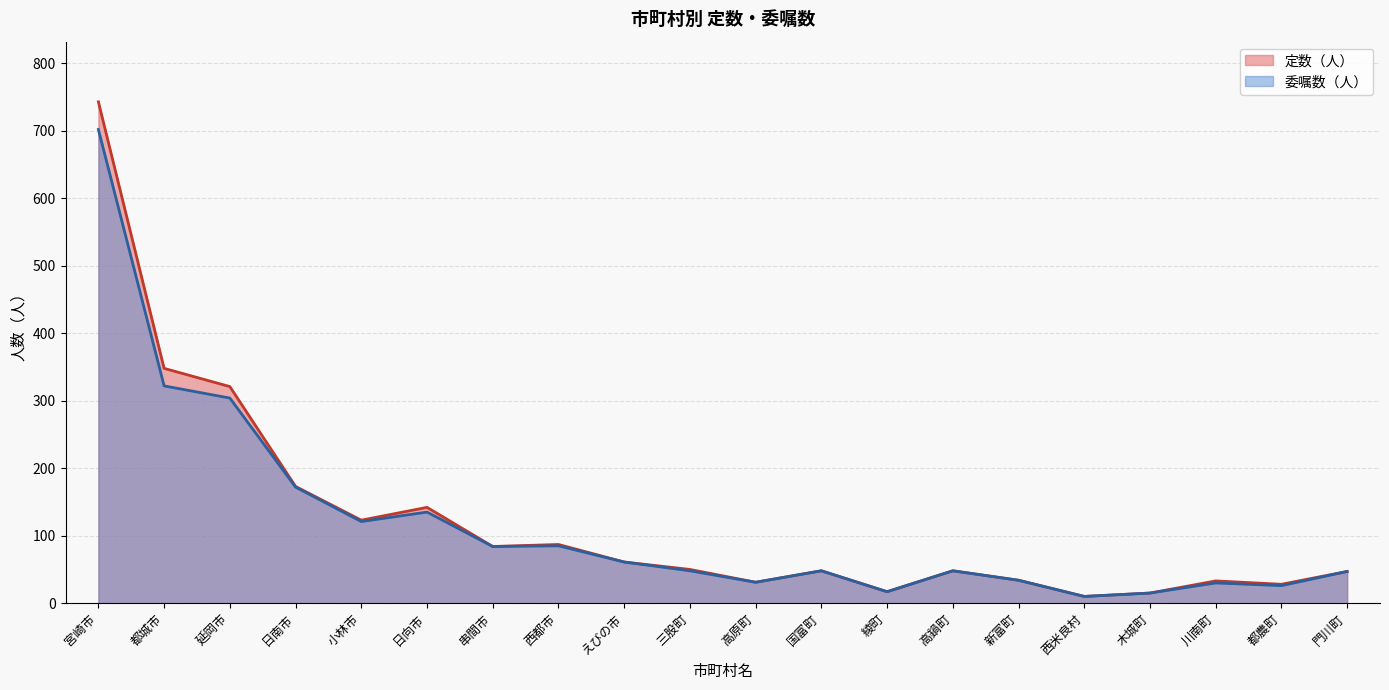

What is the difference between the second highest and second lowest values in the 定数（人） series?

333